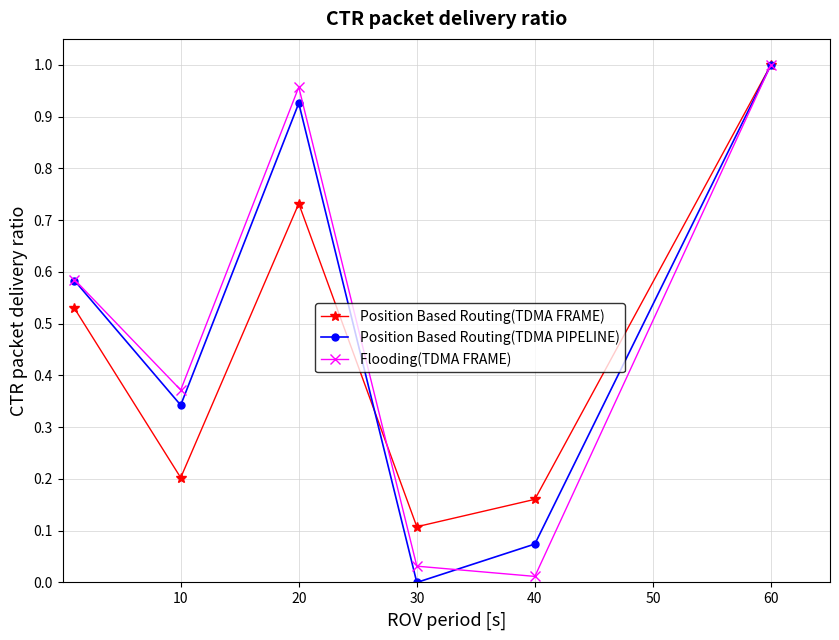

True or false: Flooding(TDMA FRAME) has more than 1 points higher than both neighbors.

False